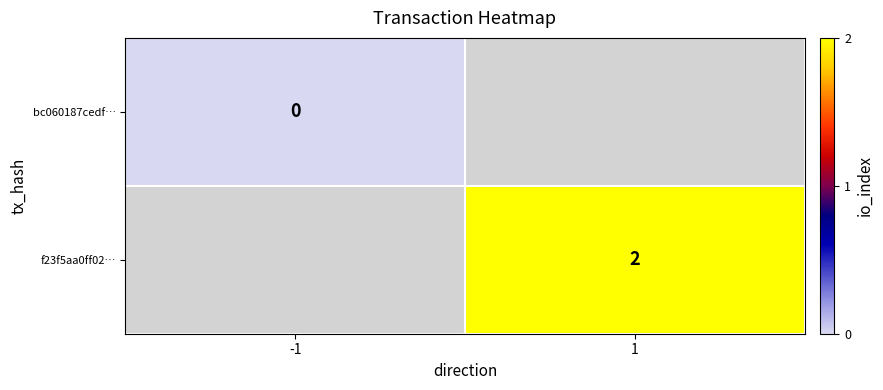

The f23f5aa0ff02… series shows 2 at 1. True or false?

True